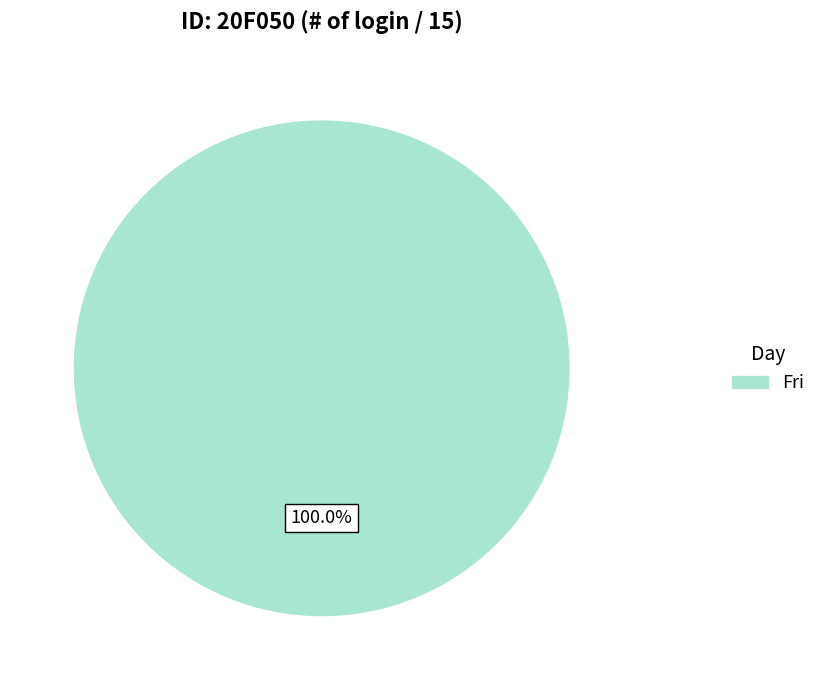

Is there a majority slice in this chart?

Yes